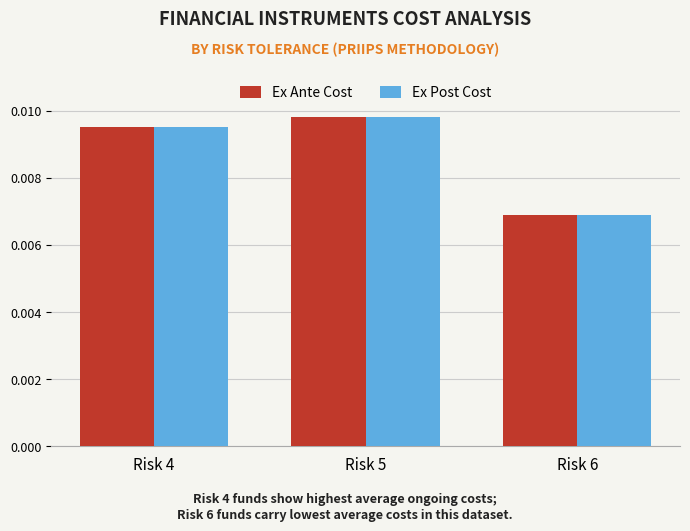

List the labels in order of Ex Post Cost value, smallest first.

Risk 6, Risk 4, Risk 5